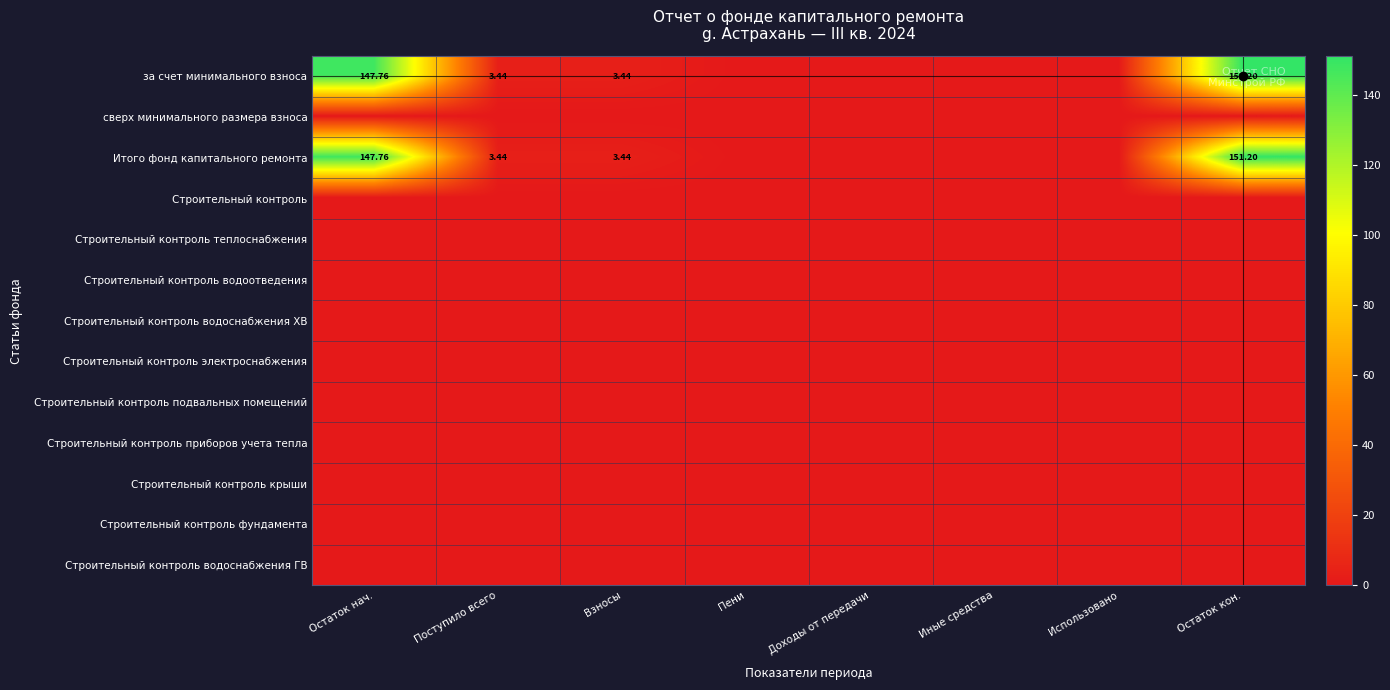

At which category is the sum across all series the highest?

Остаток кон.